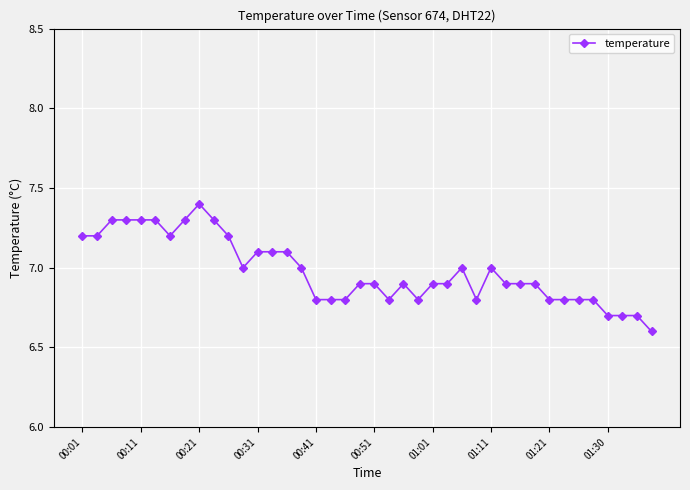

True or false: there are more than 0 points higher than both neighbors.

True